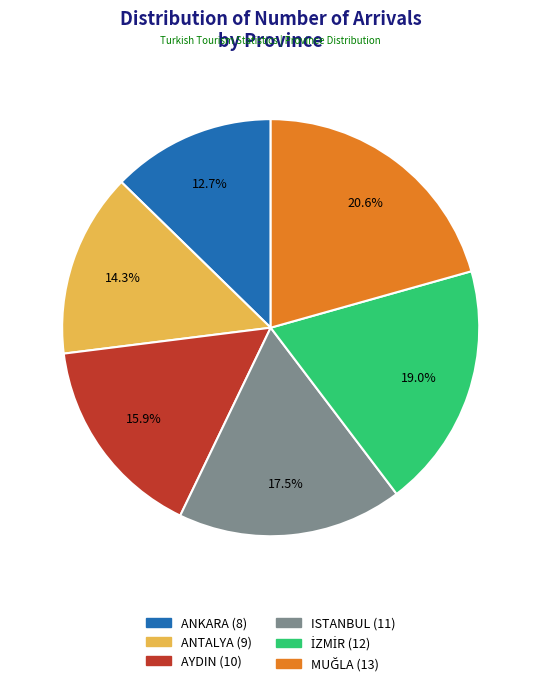

Is it true that ANKARA is 6% of the pie?

False